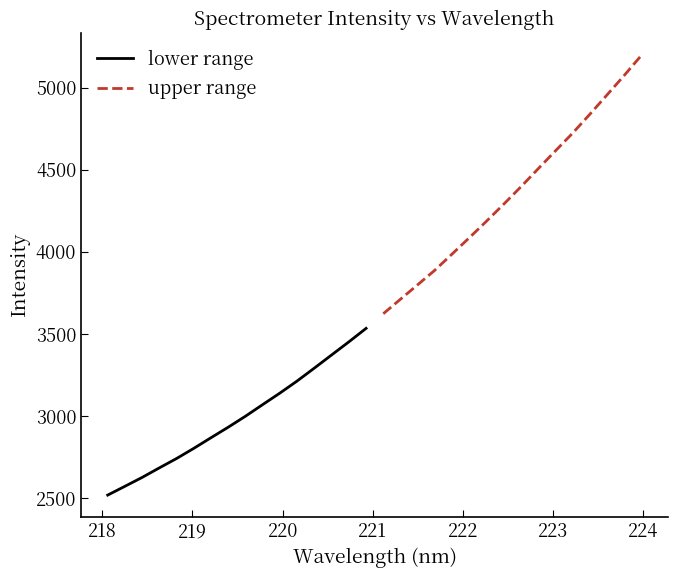

Rank the series by their maximum value, from lowest to highest.

lower range, upper range